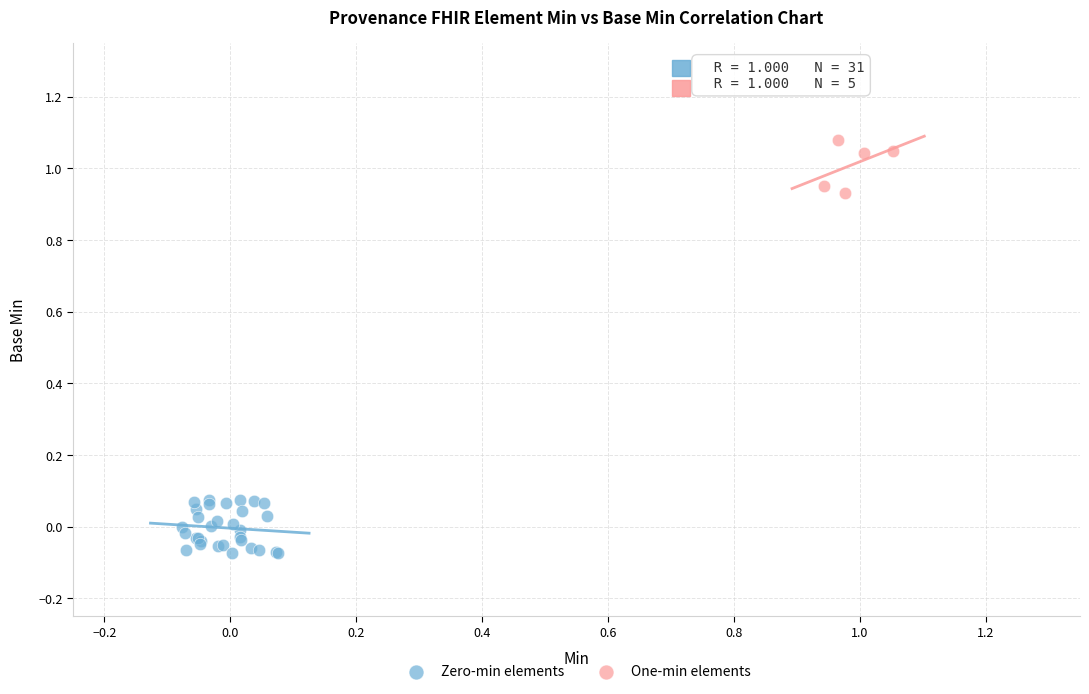

Which series reaches the maximum Y coordinate?

One-min elements